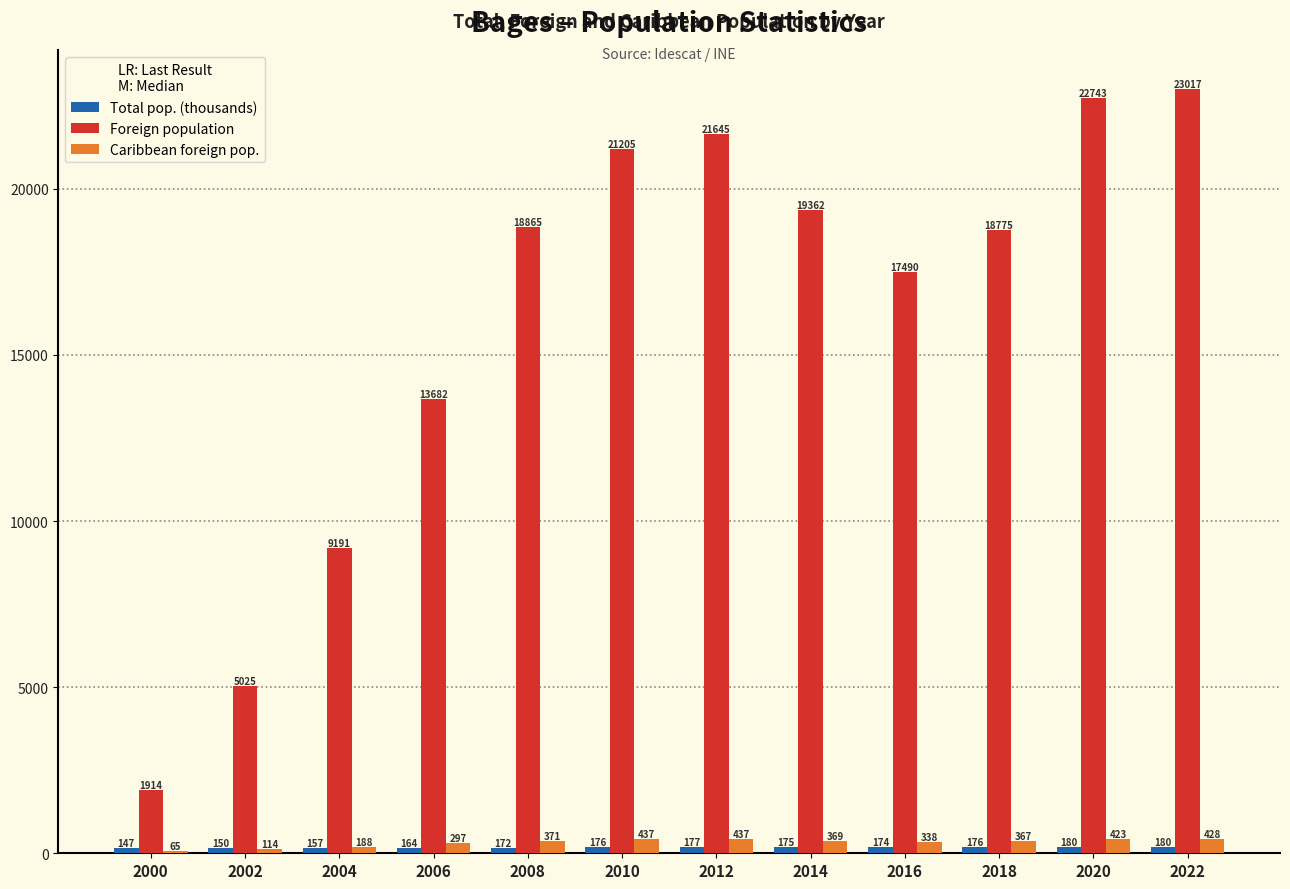

Between 2002 and 2004, which series saw the biggest shift?

Foreign population